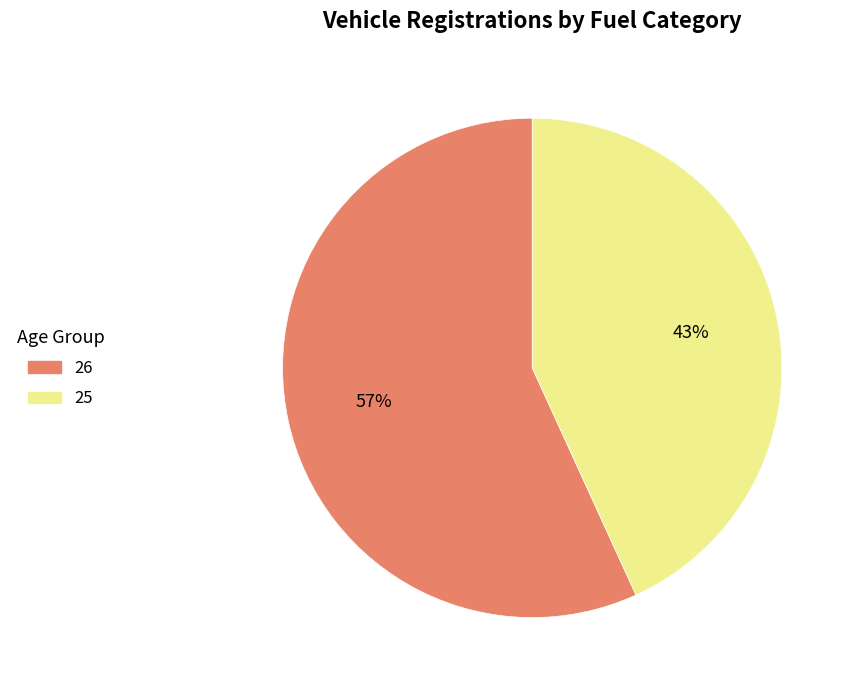

What is the smallest slice in the pie chart?

25